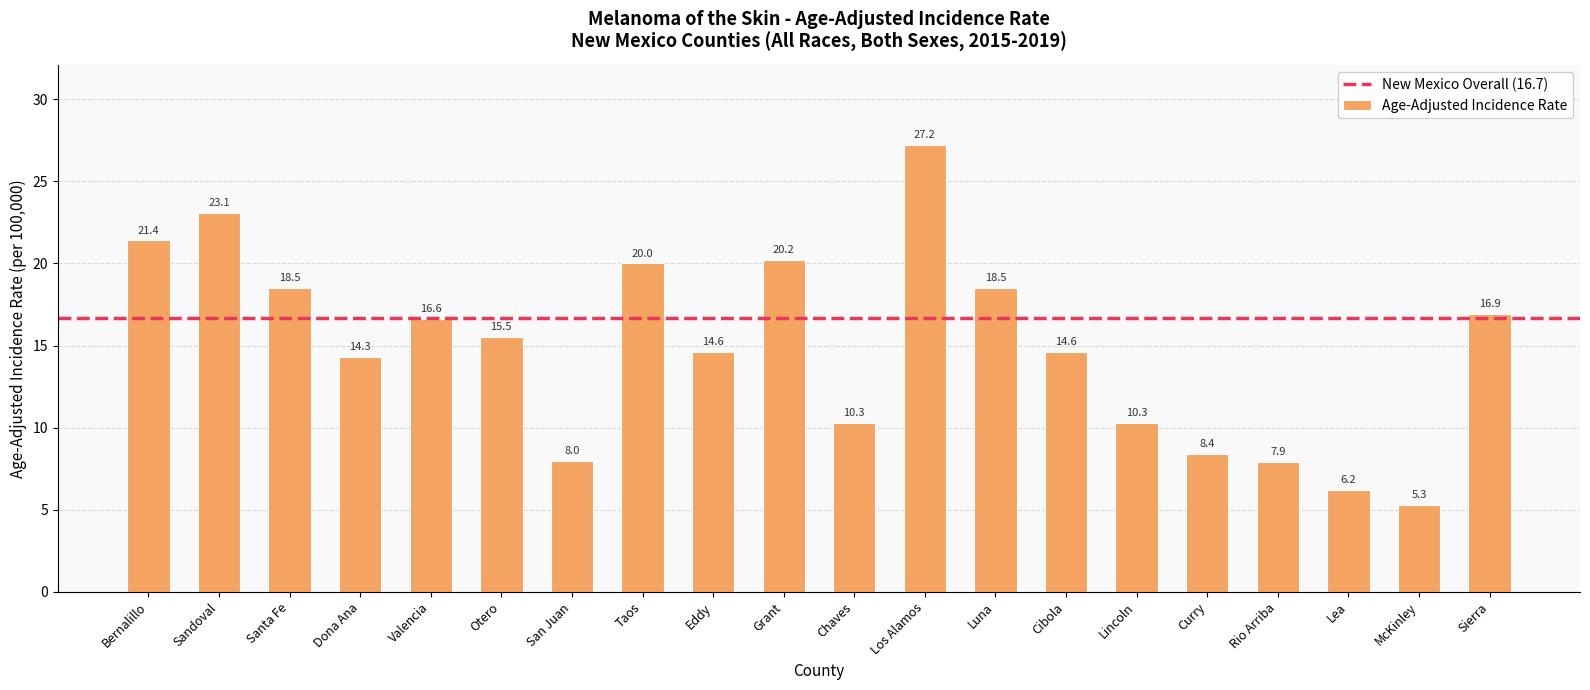

What is the average value?

14.9